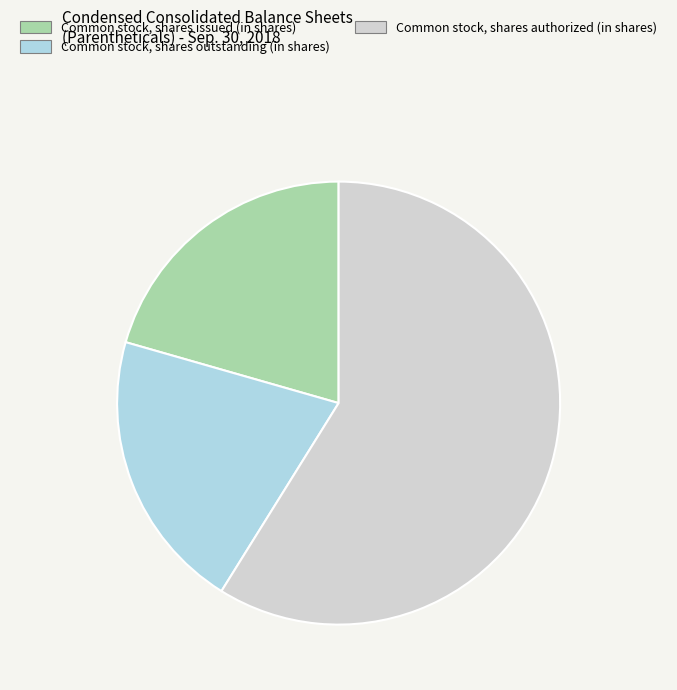

Which category accounts for the majority?

Common stock, shares authorized (in shares)